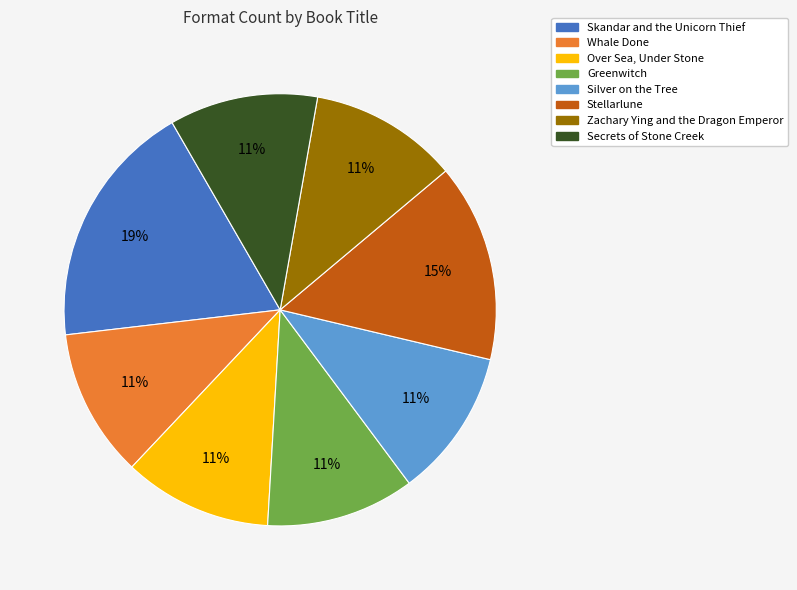

To the nearest percent, what is the average slice percentage?

12%